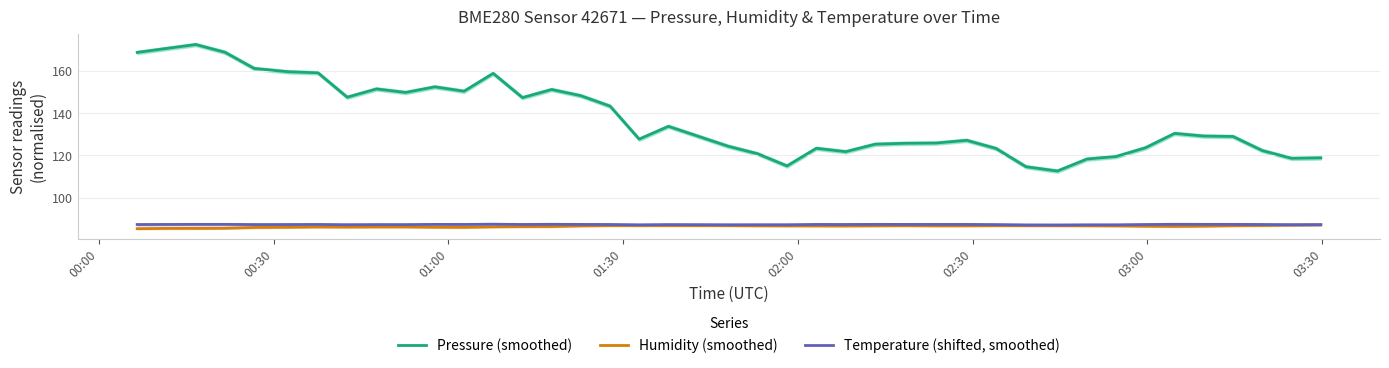

True or false: Pressure (smoothed) and Temperature (shifted, smoothed) cross at least once.

False